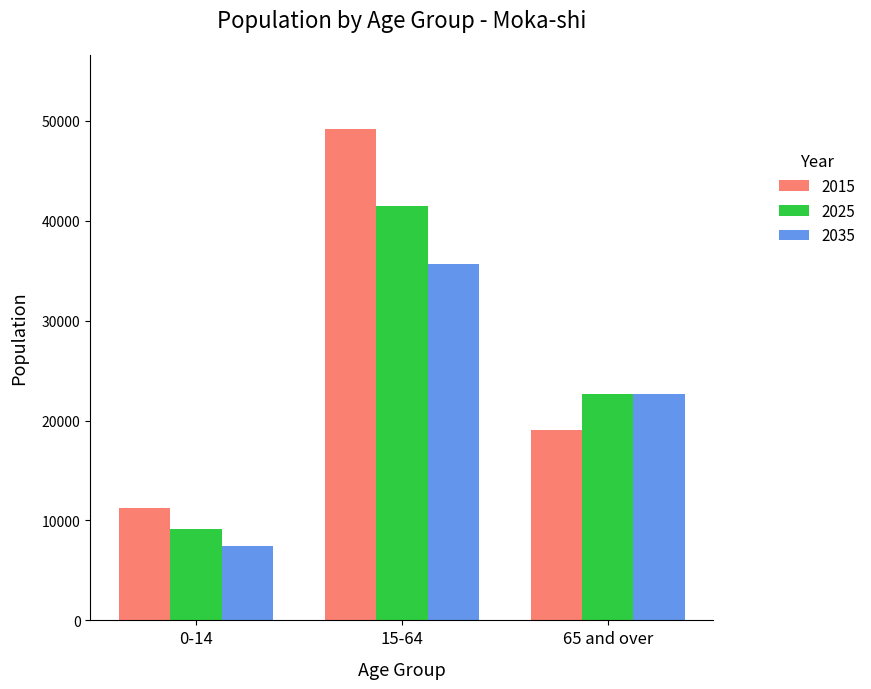

What is the difference between the second highest and minimum values in the 2015 series?

7742